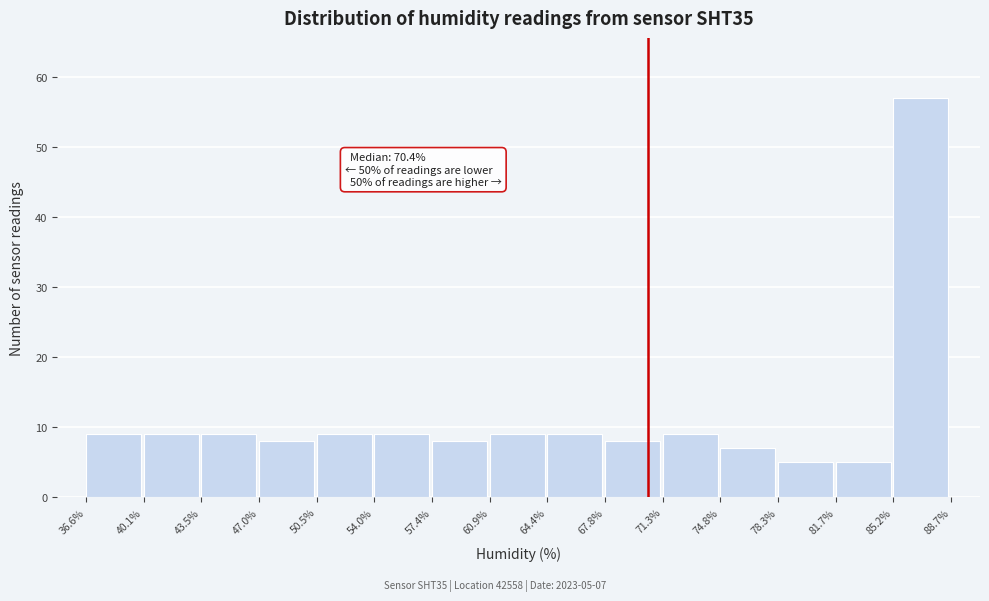

Which range on the x-axis has the tallest bar?

85.2% to 88.7%